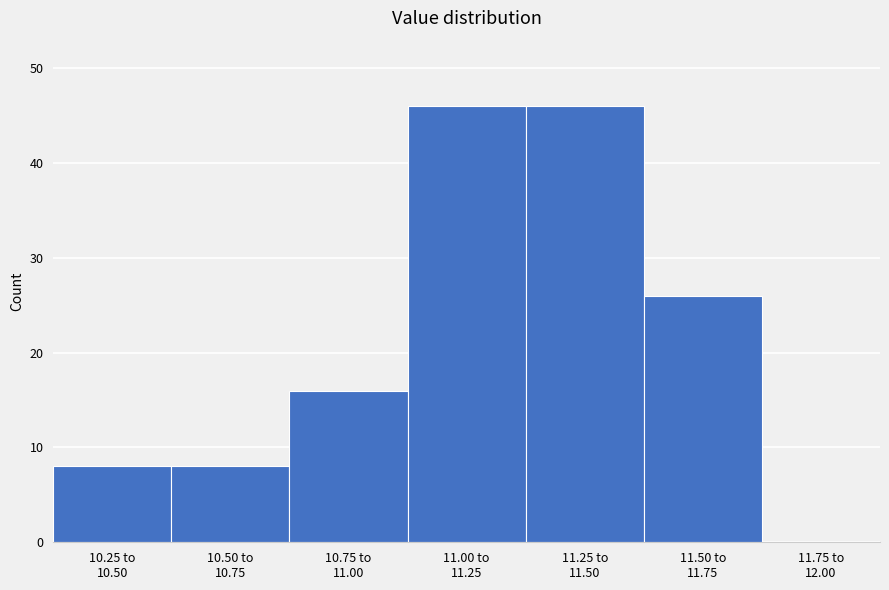

What is the sum of all values?

150